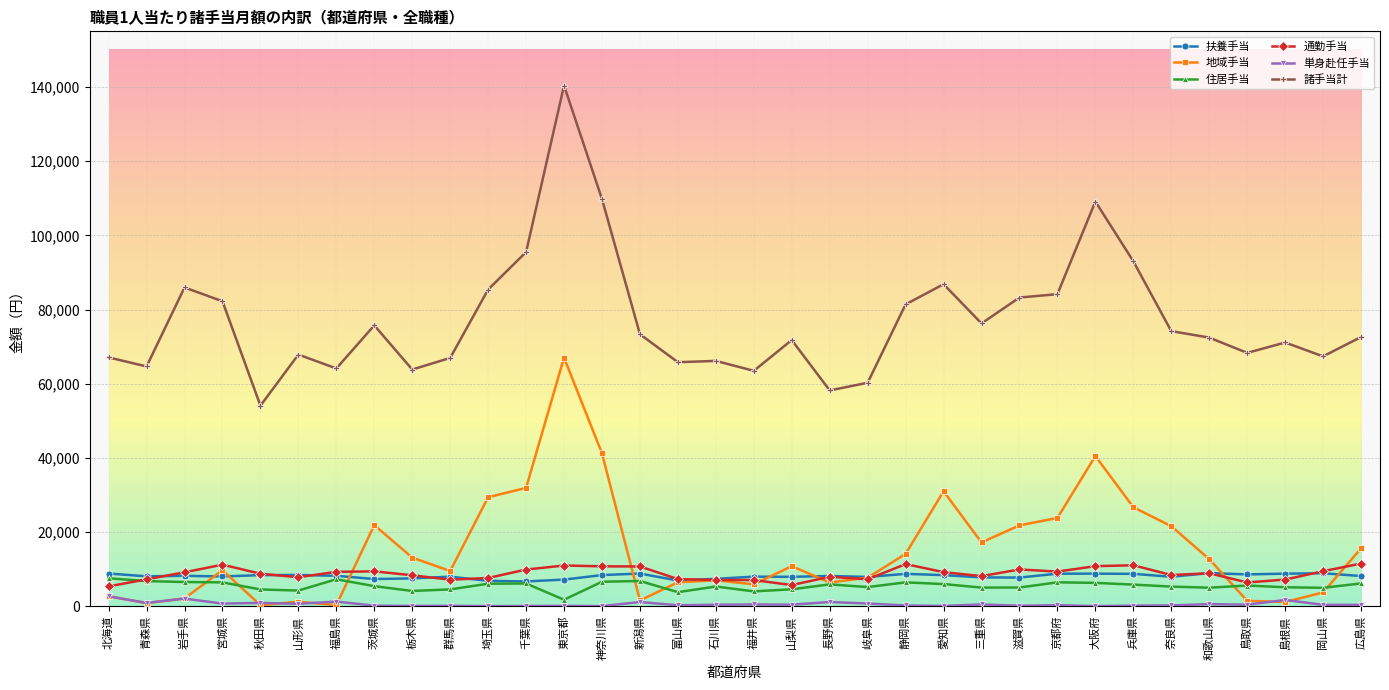

What are all the series names shown in the legend?

扶養手当, 地域手当, 住居手当, 通勤手当, 単身赴任手当, 諸手当計